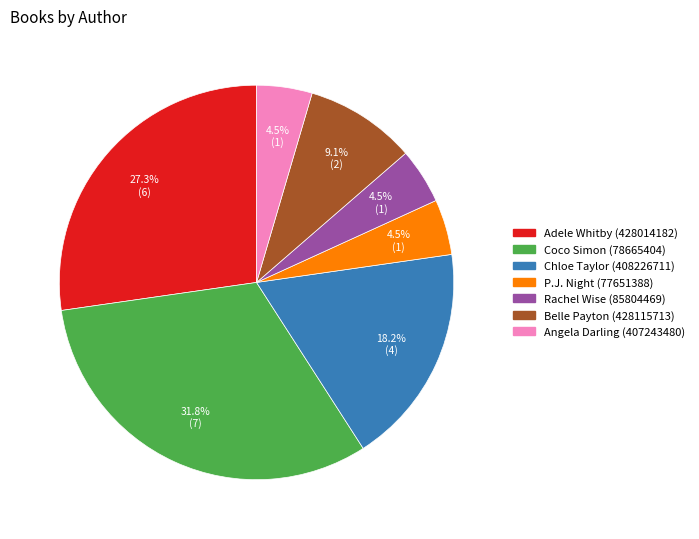

Is the sum of Rachel Wise (85804469) and Adele Whitby (428014182) greater than half?

No